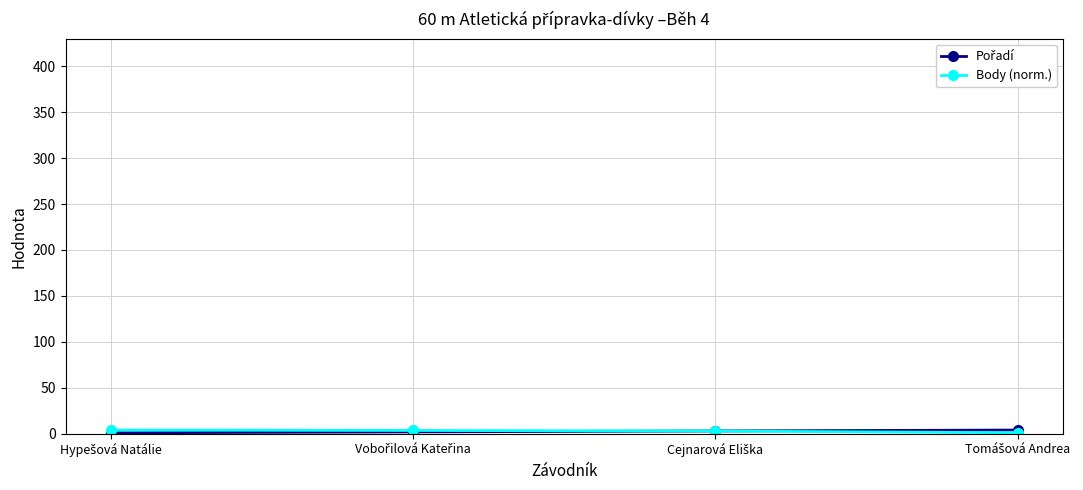

How many lines are shown in the chart?

2